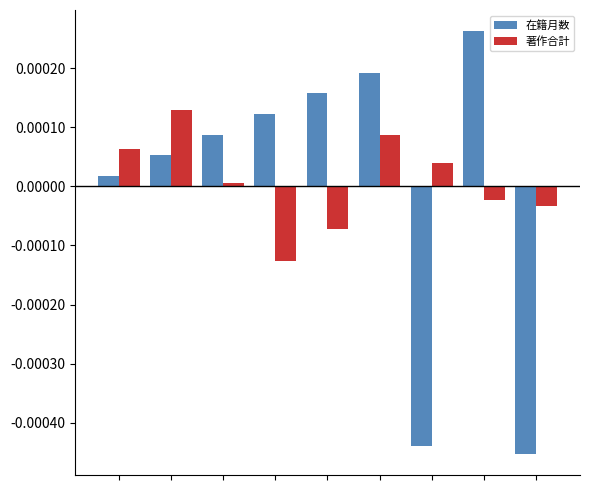

List the series in order of their peak value, highest first.

在籍月数, 著作合計